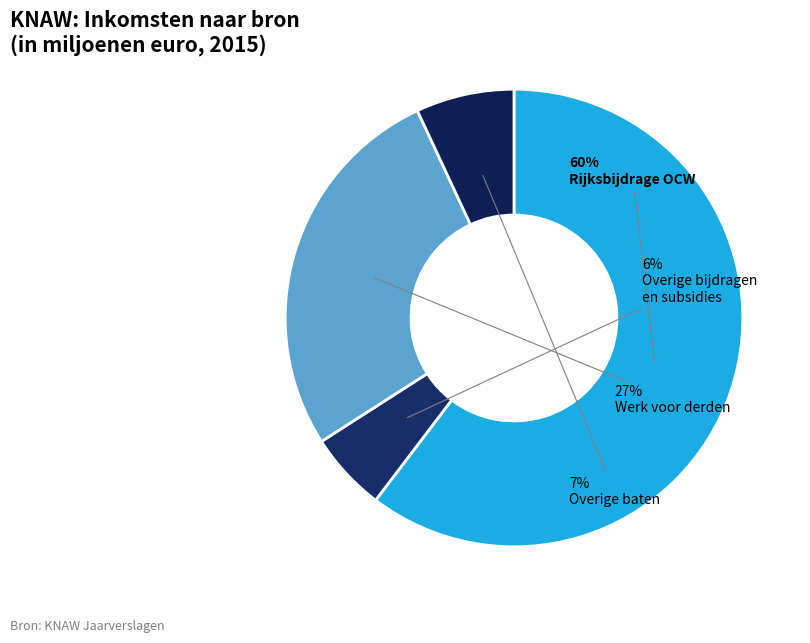

Count the number of slices in the pie.

4